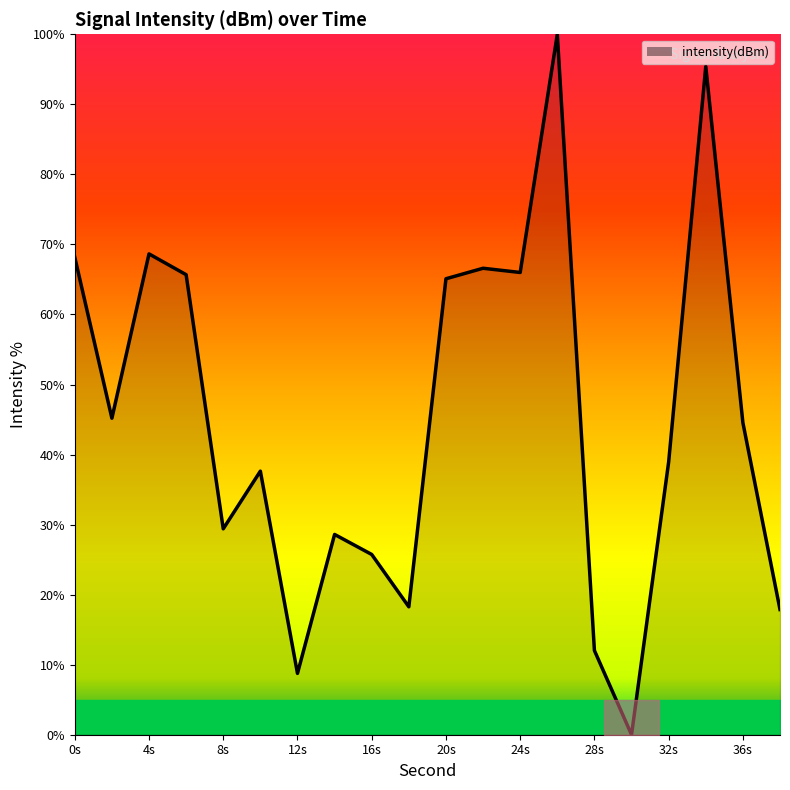

What is the difference between the maximum and minimum values?

100.0